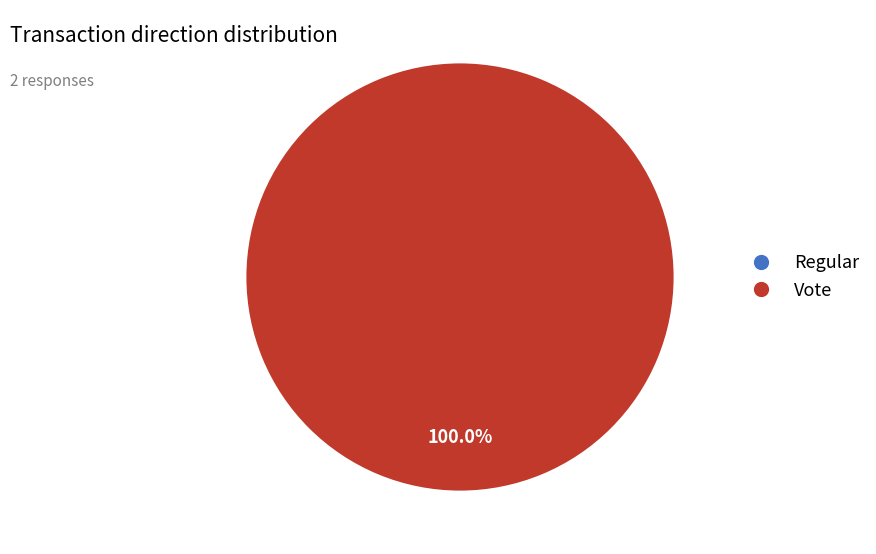

Count the number of slices in the pie.

2